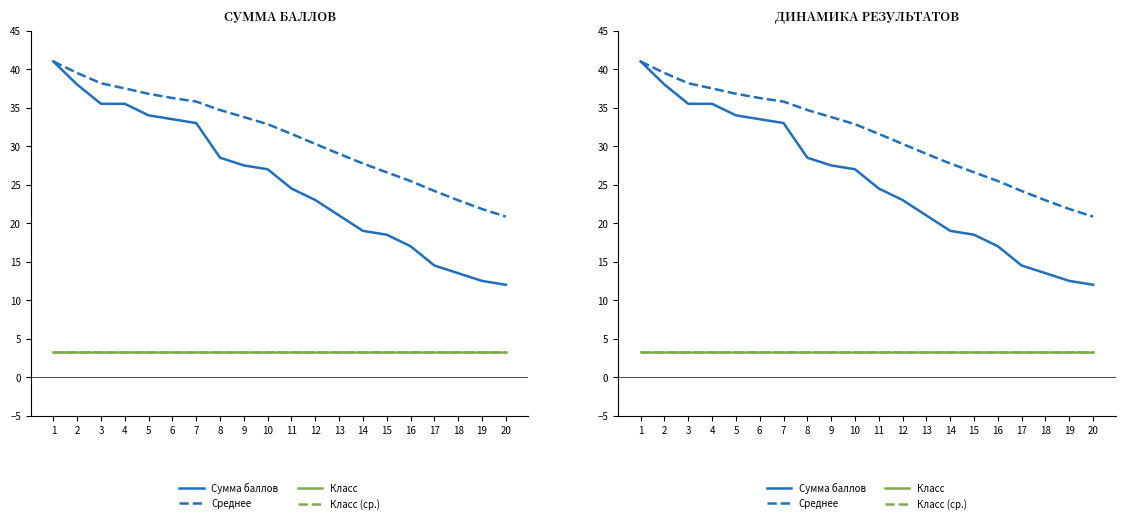

The Класс series shows 3.3 at 9. True or false?

True